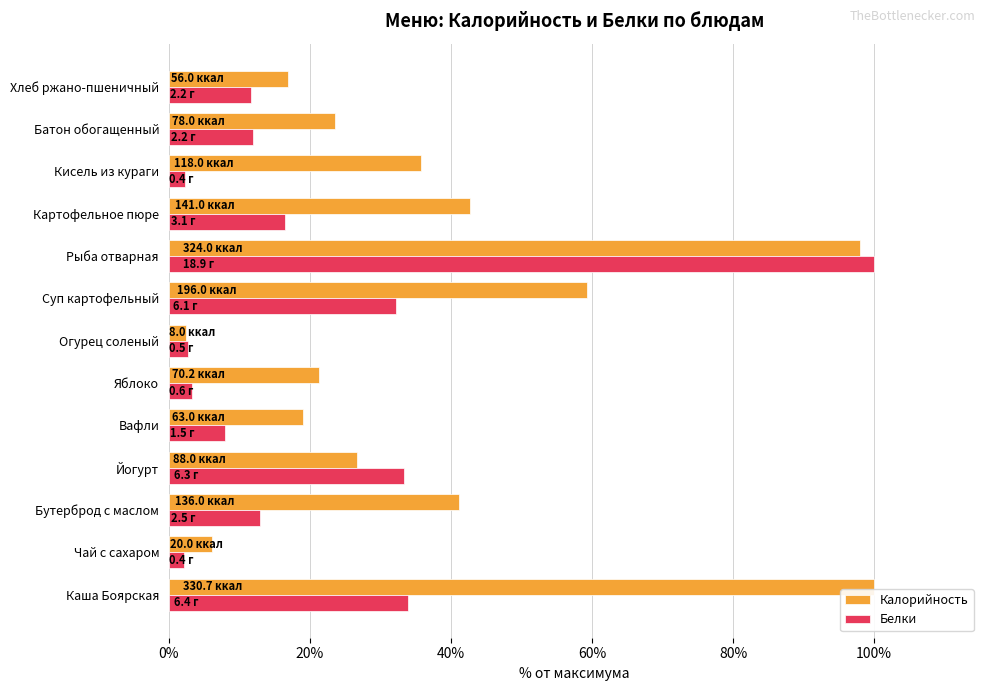

Read the Белки value at Йогурт.

33.3